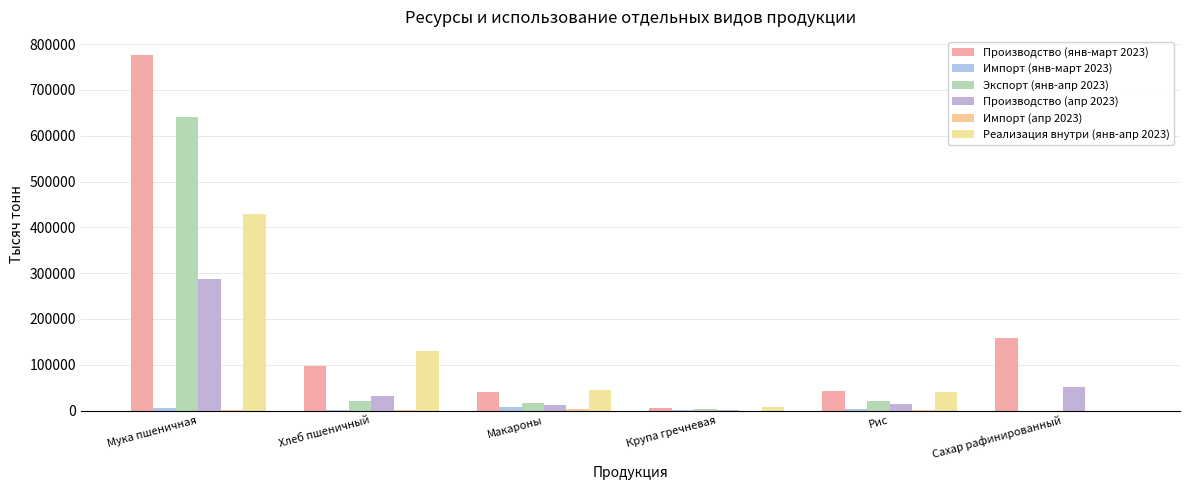

Are the bars horizontal?

No